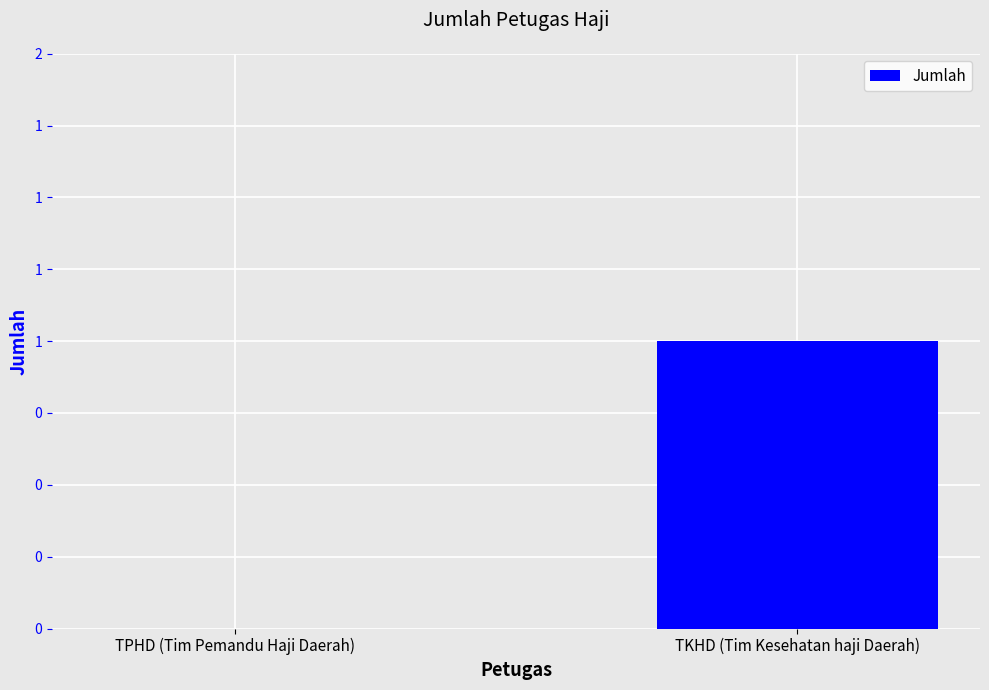

What is the greatest value displayed?

1